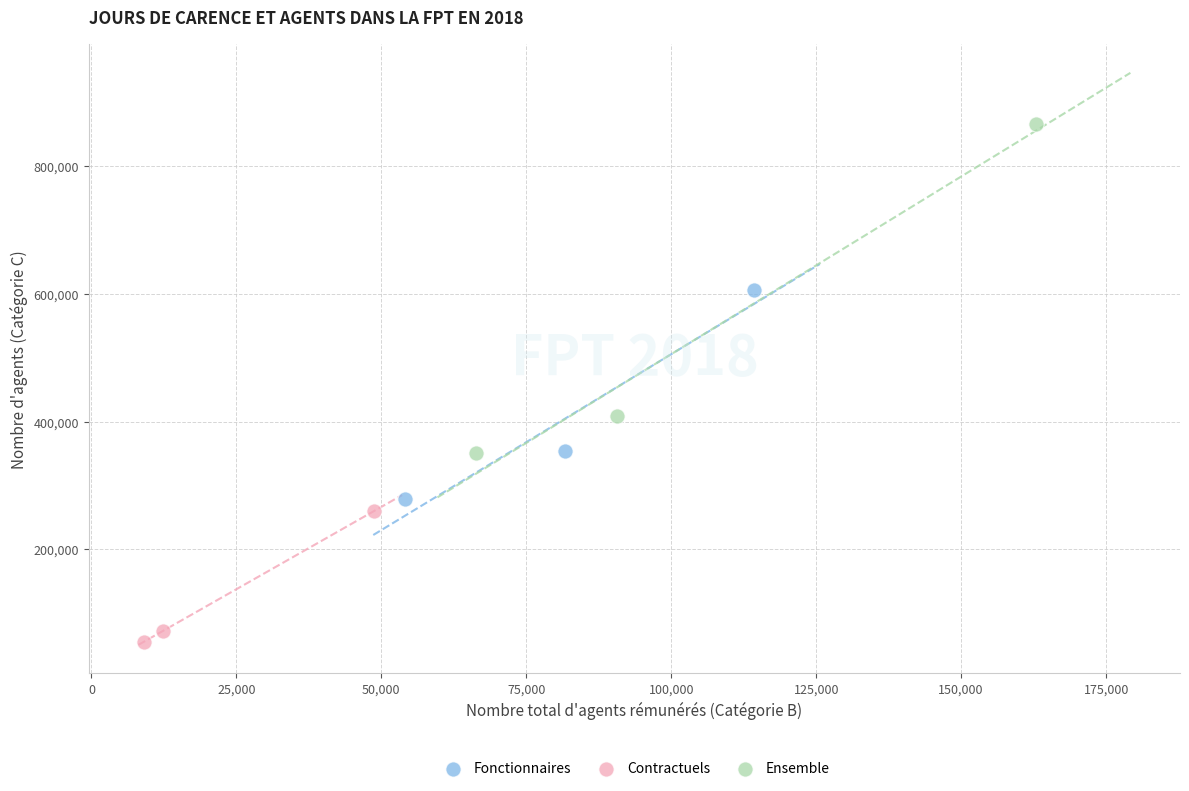

Which series has the largest Y range (max minus min)?

Ensemble